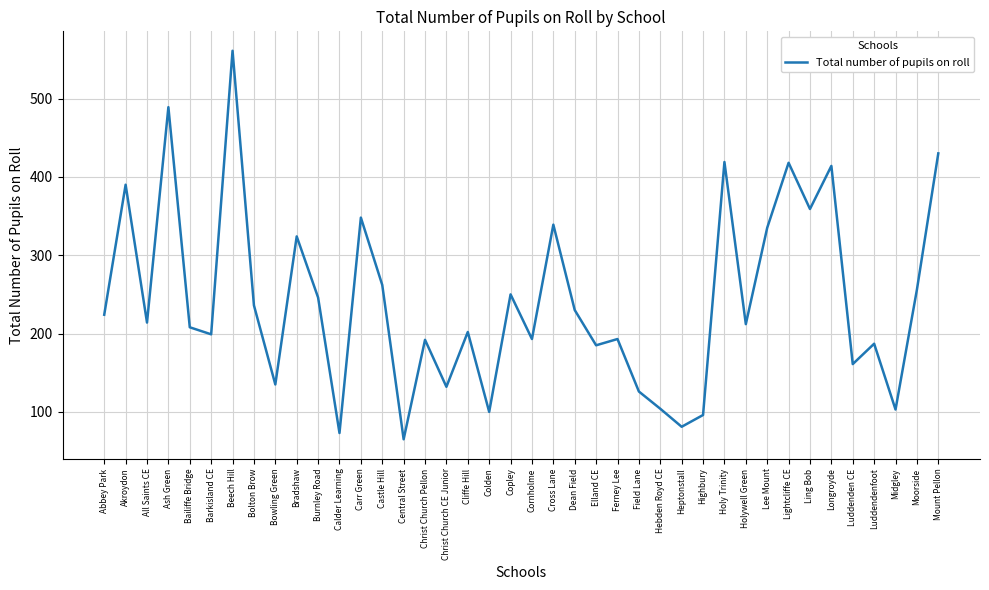

How many interior local valleys (lower than both neighbors) does the data have?

14